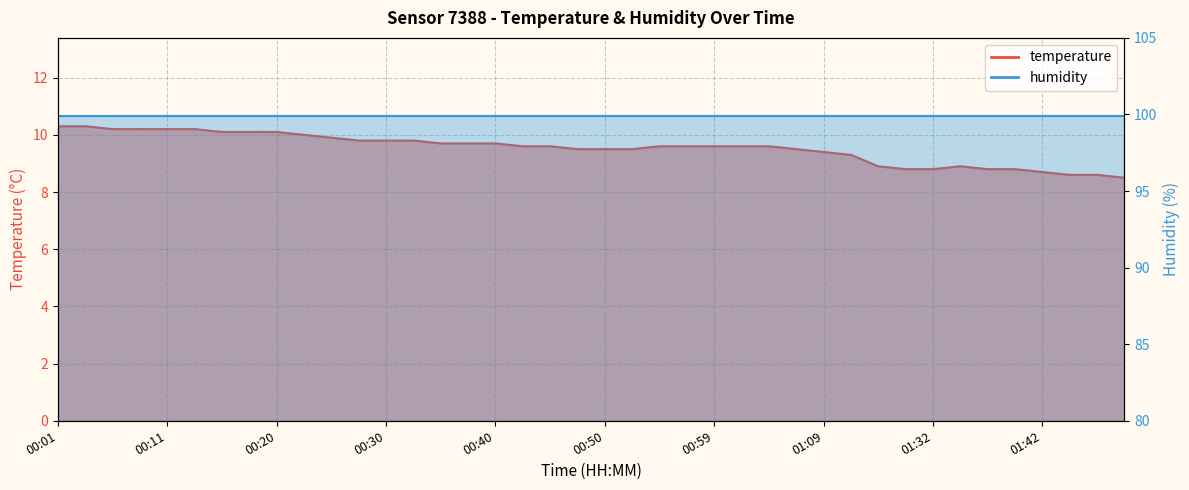

Does the chart display data point markers on the line(s)?

No